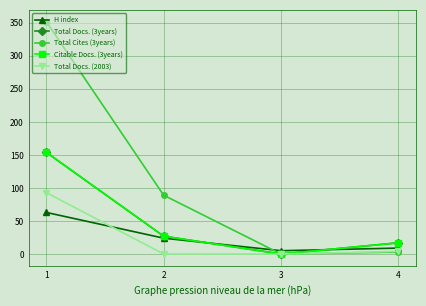

What is the value of the H index point at the 3rd from the left?

5